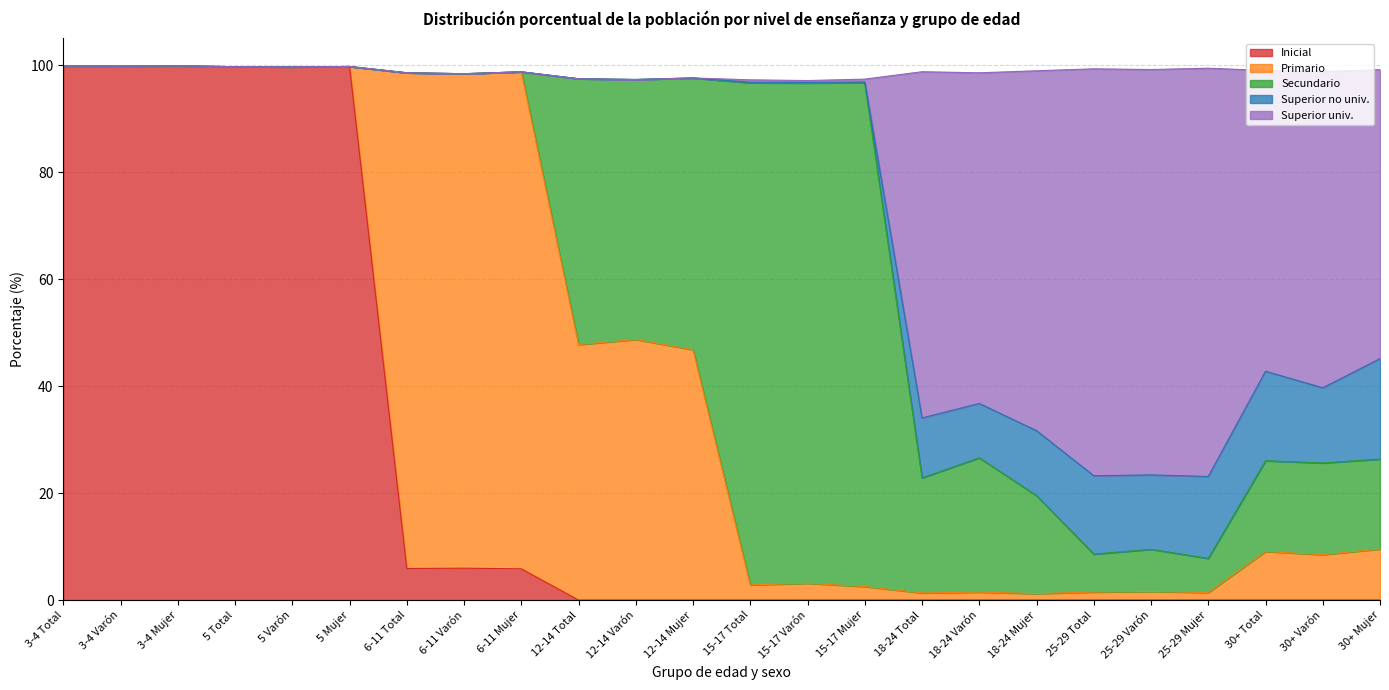

Rank the series by their maximum value, from highest to lowest.

Inicial, Secundario, Primario, Superior univ., Superior no univ.